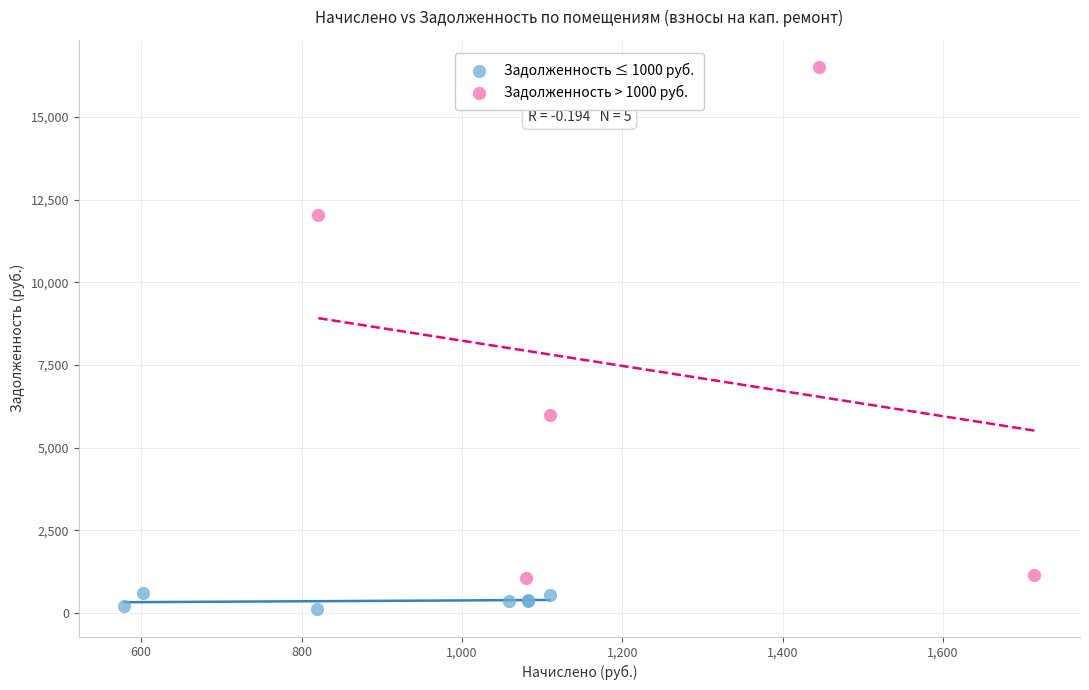

Which series reaches the maximum Y coordinate?

Задолженность > 1000 руб.